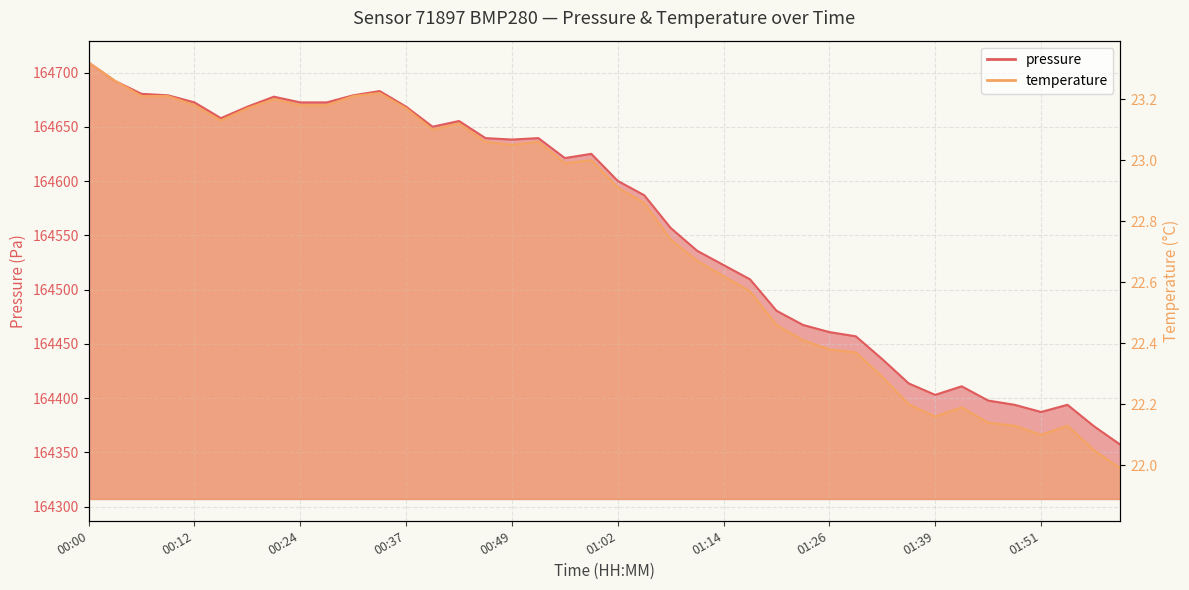

At which label does temperature first exceed 22?

00:00